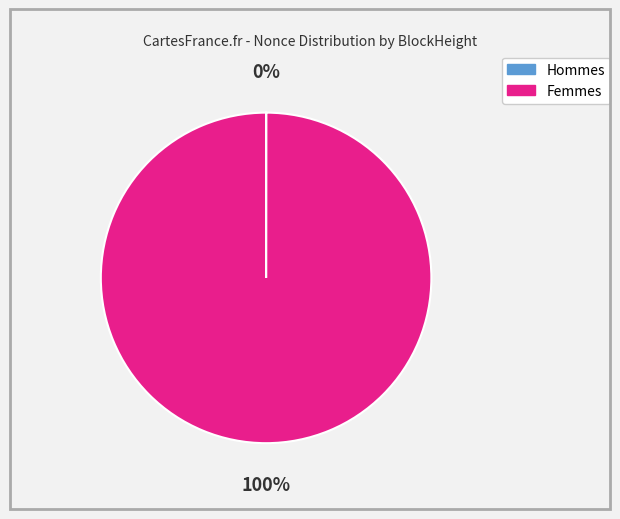

Is there a majority slice in this chart?

Yes